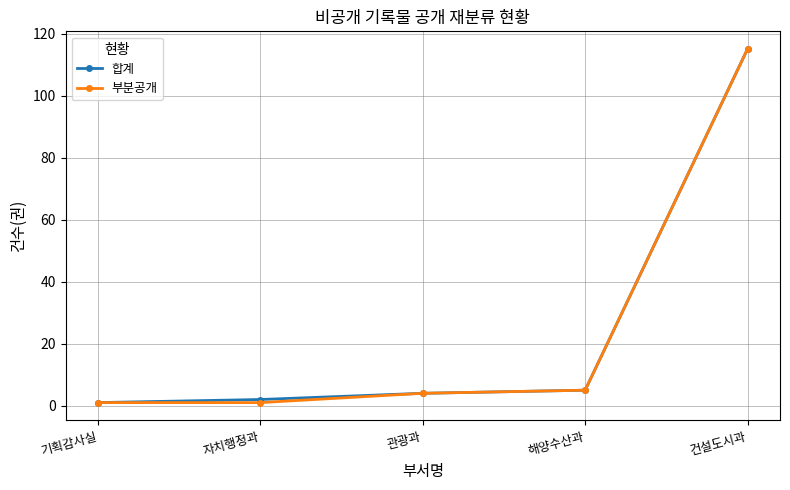

Reading right to left, what are all the values shown in this chart?

합계: 건설도시과=115	해양수산과=5	관광과=4	자치행정과=2	기획감사실=1
부분공개: 건설도시과=115	해양수산과=5	관광과=4	자치행정과=1	기획감사실=1